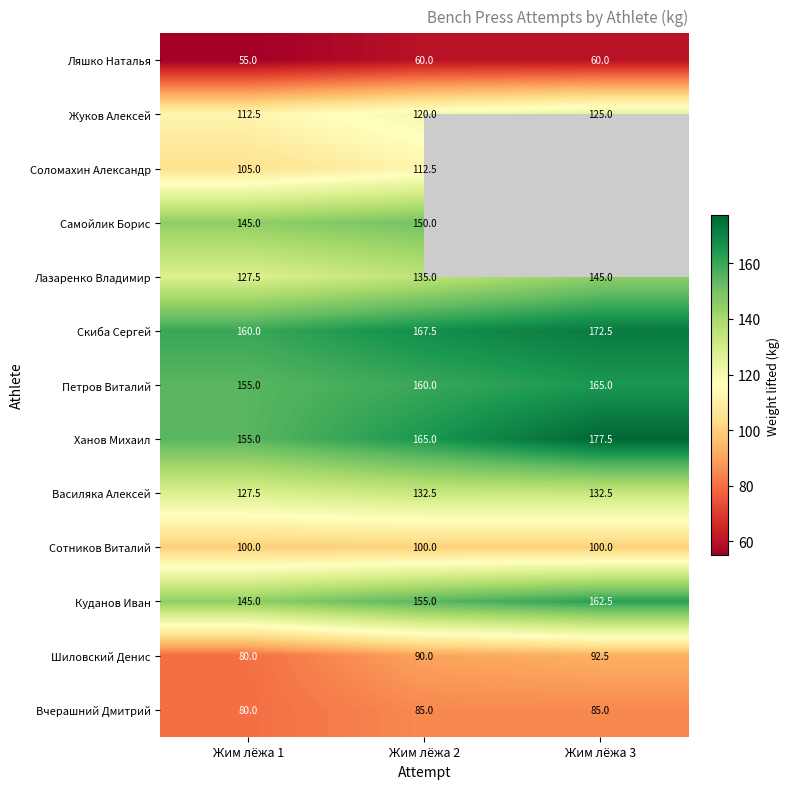

How many data points in Лазаренко Владимир are less than 135?

1